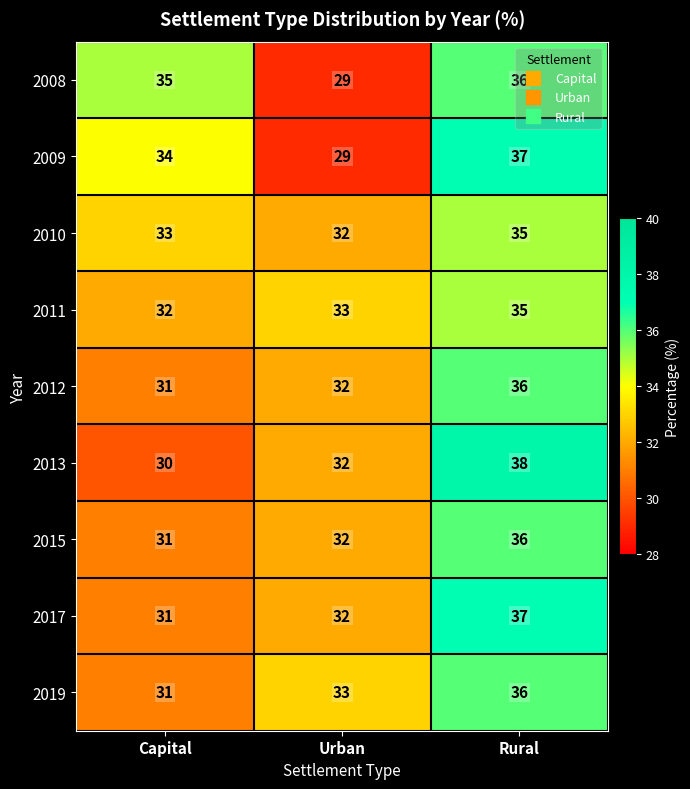

Which series changed the most between Capital and Rural?

2013